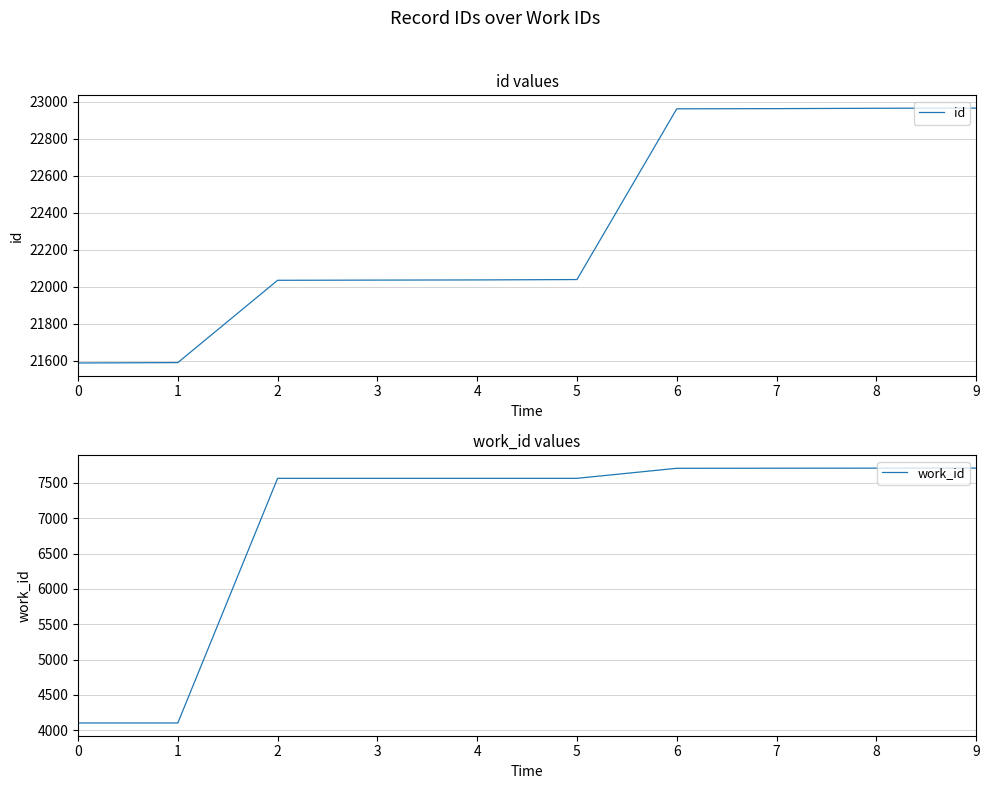

What is the difference between the id values at 9 and 8?

1